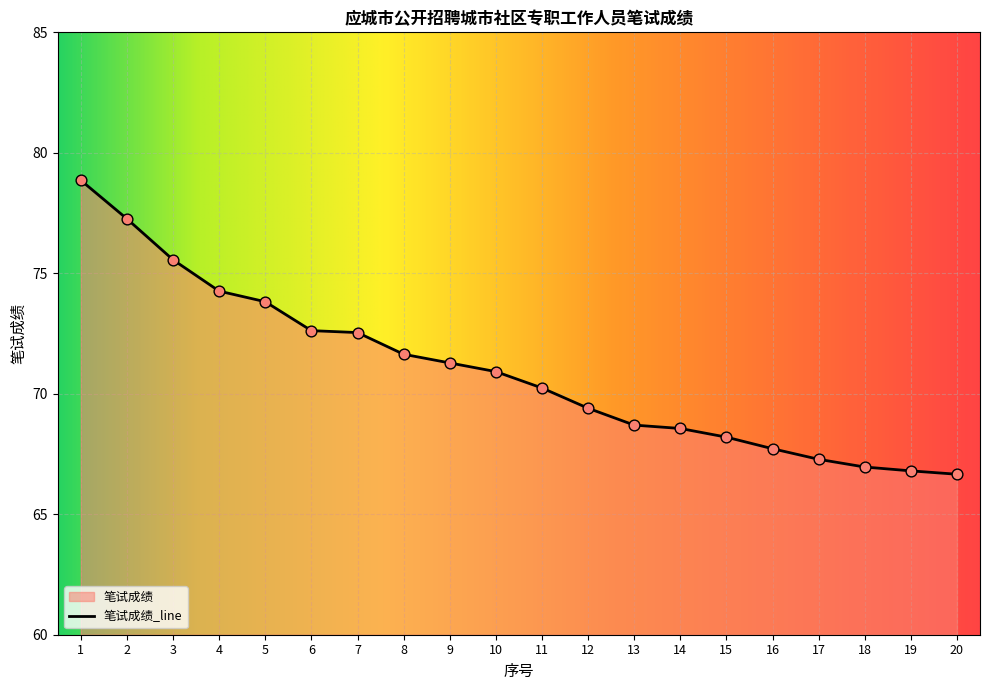

Between 19 and 8, which is larger?

8